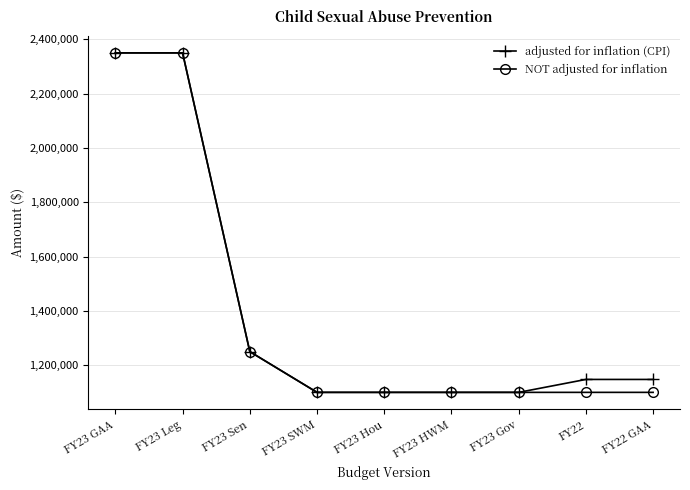

What is the label of the 6th point from the right?

FY23 SWM